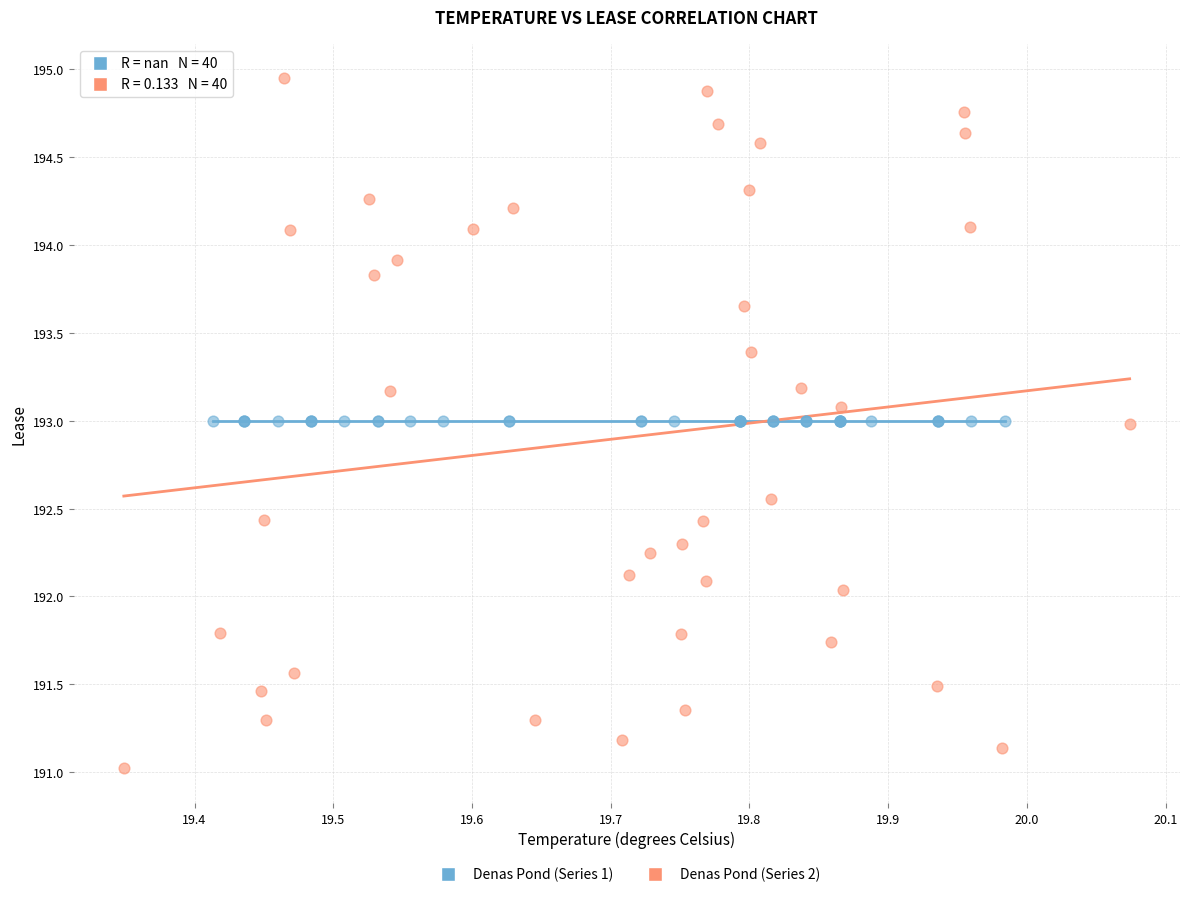

Which series contains the highest Y value?

Denas Pond (Series 2)